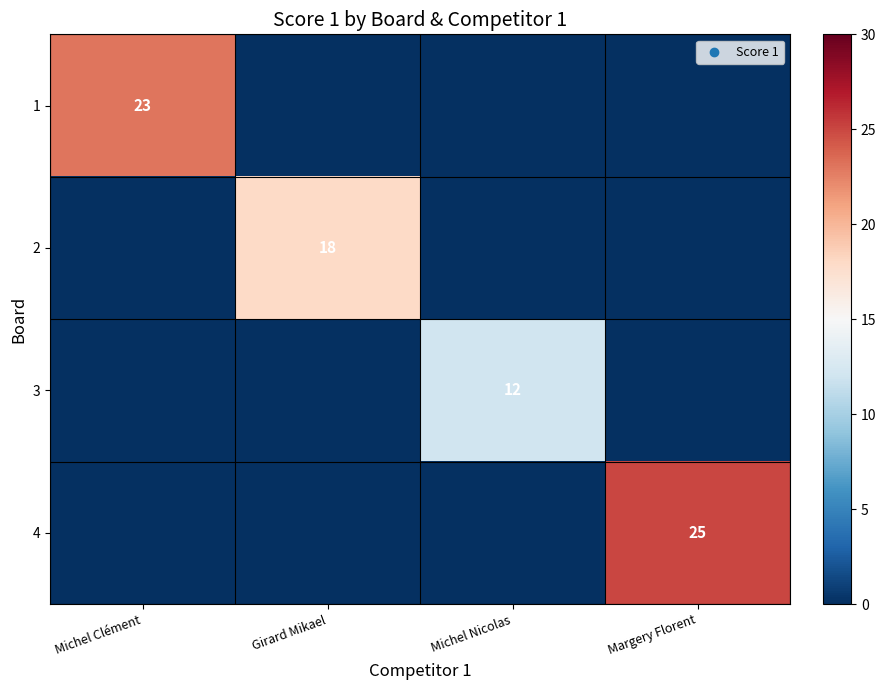

What is the sum of all 4 values?

25